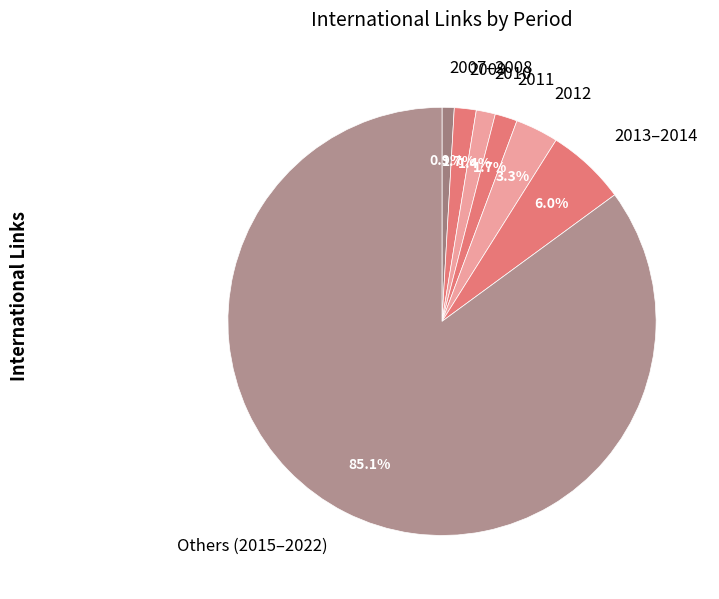

Is there any slice that represents more than half of the pie?

Yes